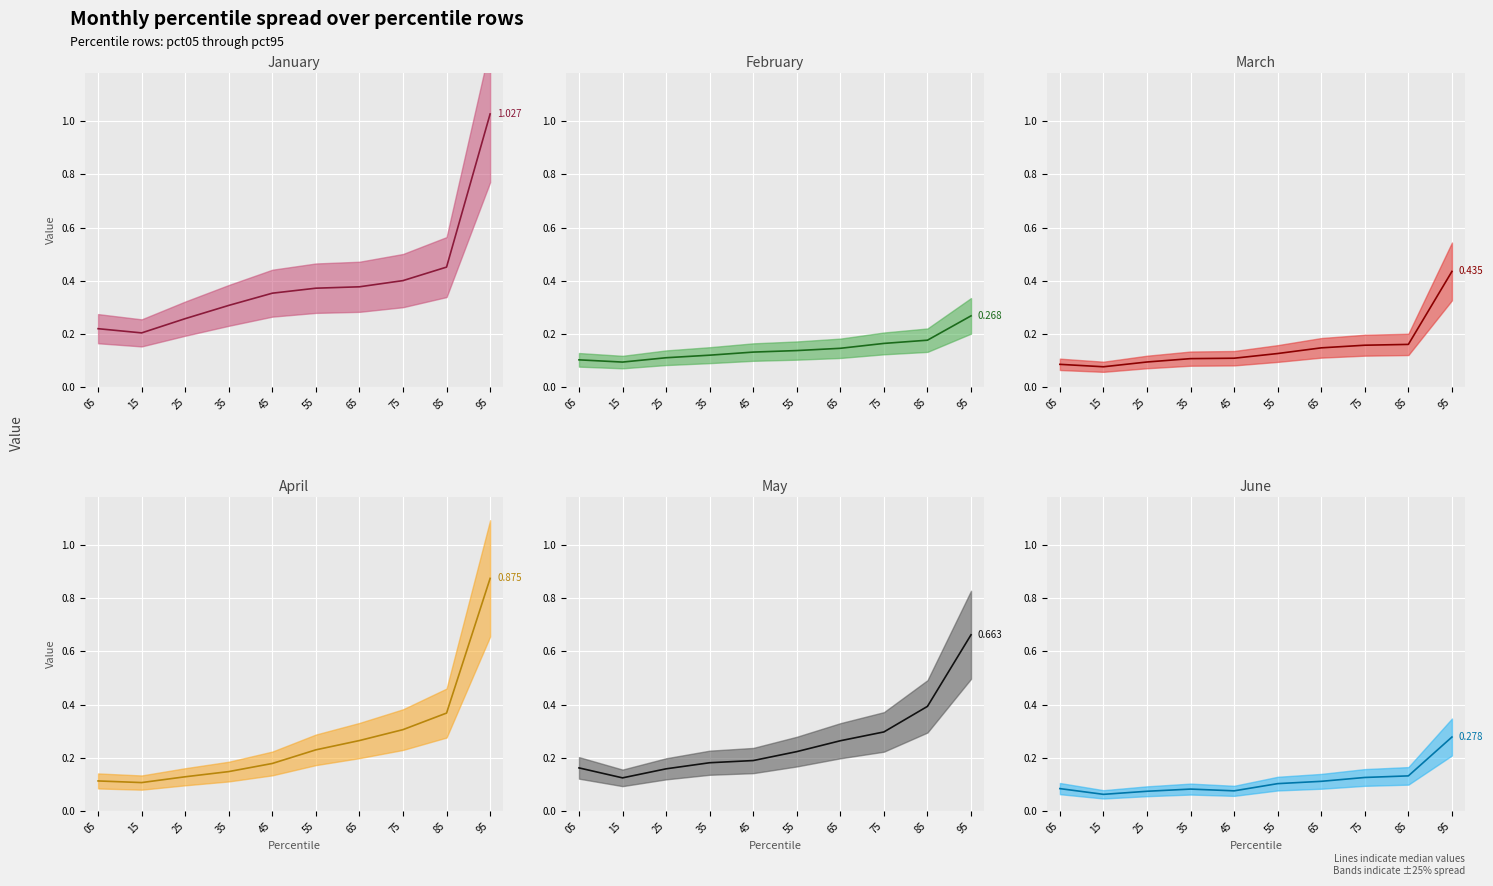

What value does the Jan median series have at 15?

0.2